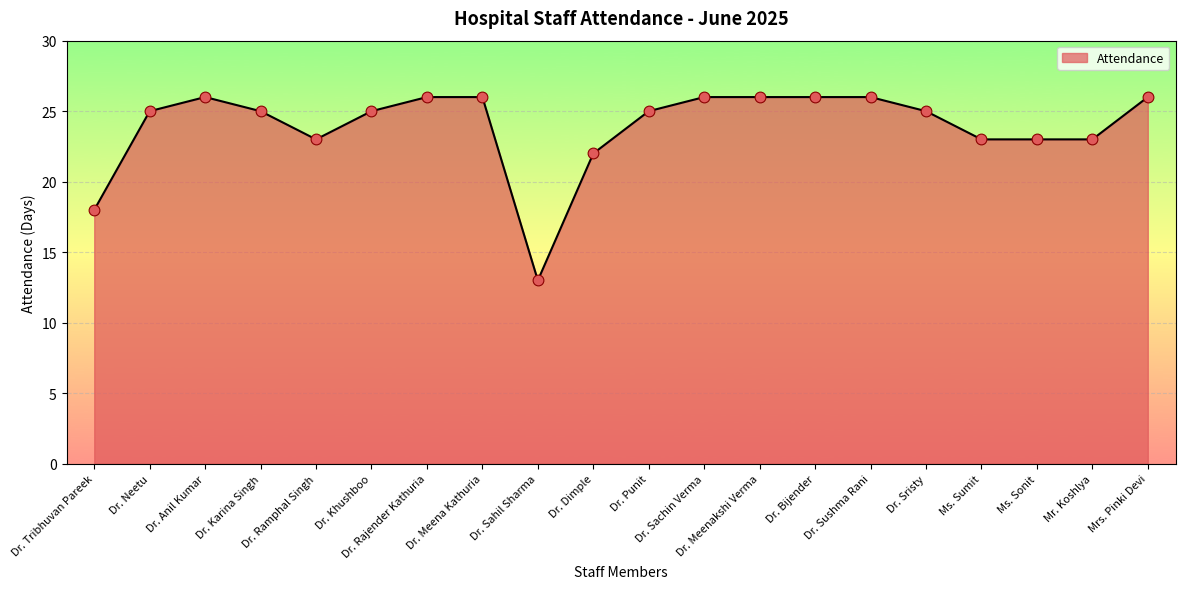

What is the change in value from Dr. Sachin Verma to Mr. Koshlya?

-3